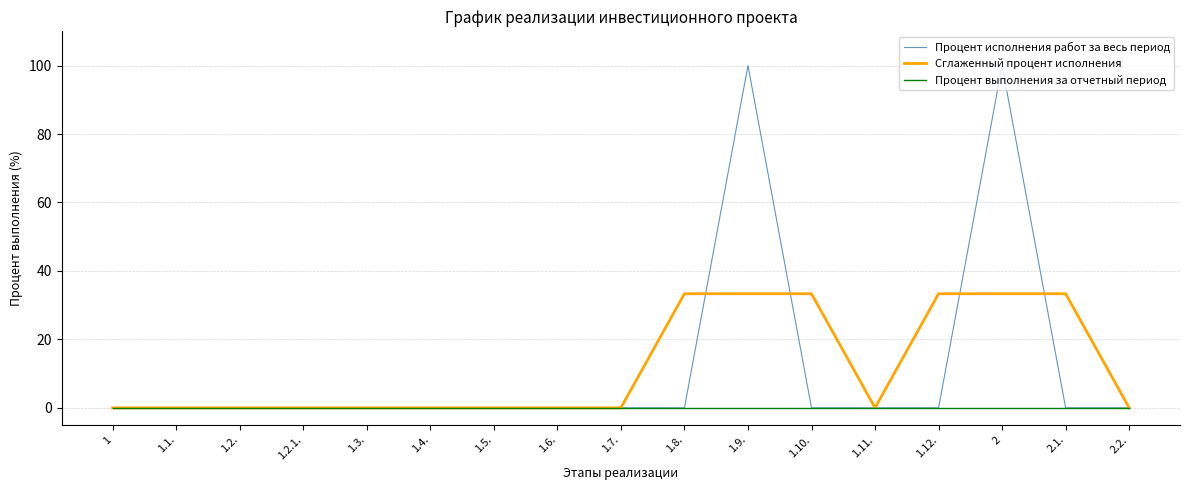

What is the maximum value for Процент исполнения работ за весь период?

100.0